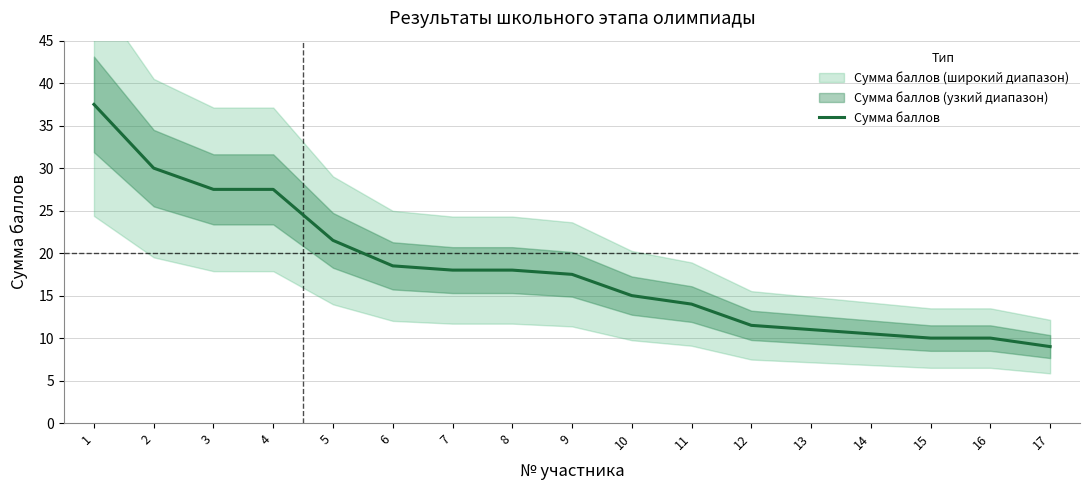

Reading left to right, what are all the values shown in this chart?

1=37.5	2=30.0	3=27.5	4=27.5	5=21.5	6=18.5	7=18.0	8=18.0	9=17.5	10=15.0	11=14.0	12=11.5	13=11.0	14=10.5	15=10.0	16=10.0	17=9.0